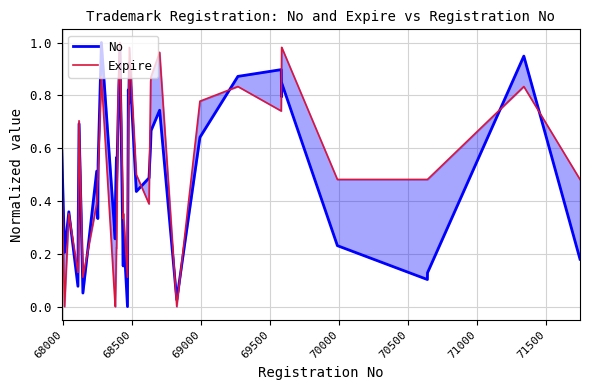

At which label is Expire closest to 0?

68000